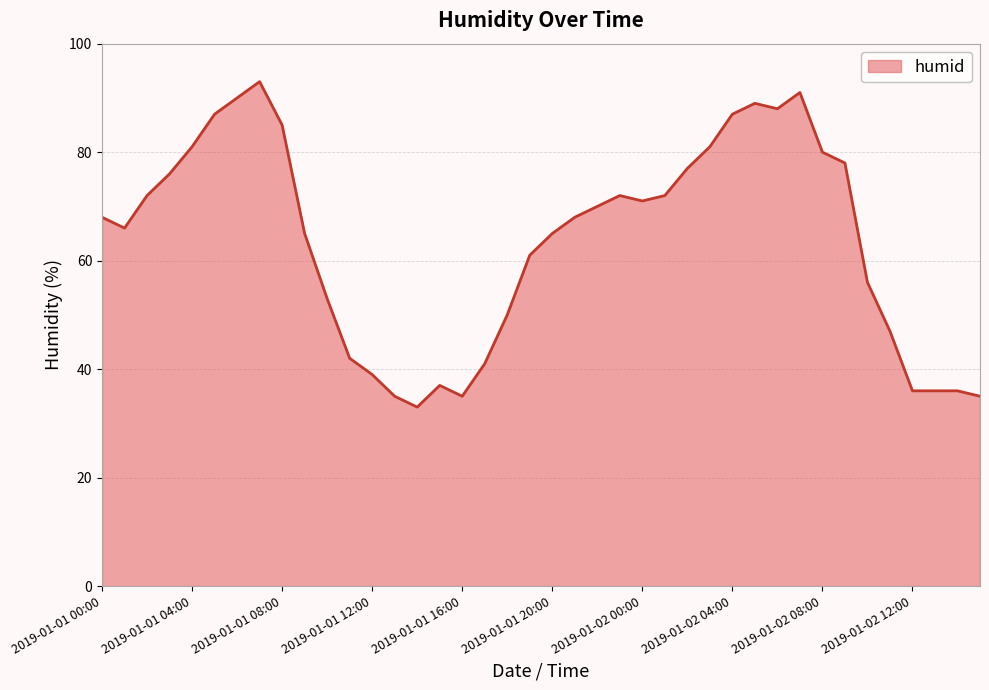

How many lines are shown in the chart?

1